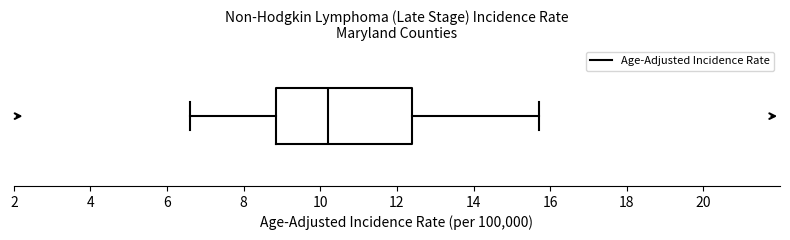

Read this box plot against the x-axis: the position of the median line, the range covered by the box, and the ends of both whiskers. The values are not printed on the chart, so give them approximately, as read against the axis.

median 10.2, box 8.8 to 12.4, whiskers 6.6 to 15.8